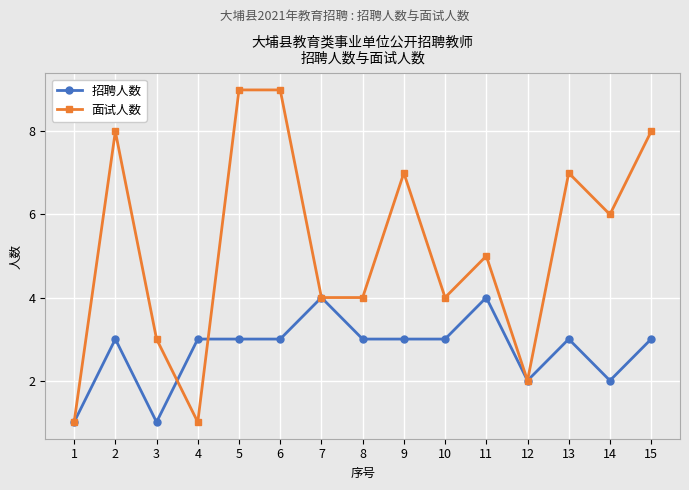

True or false: 招聘人数 has a value of 2 at 5.

False